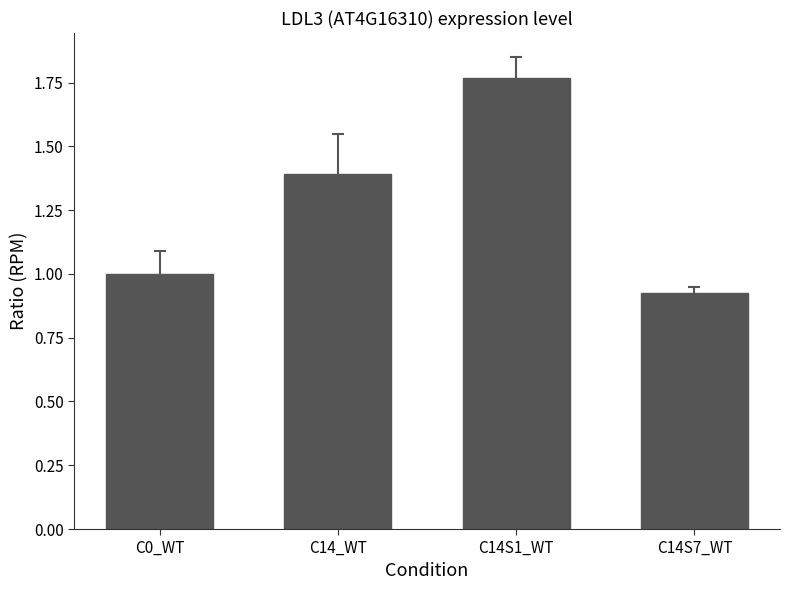

Where is the data nearest to the value 1?

C0_WT